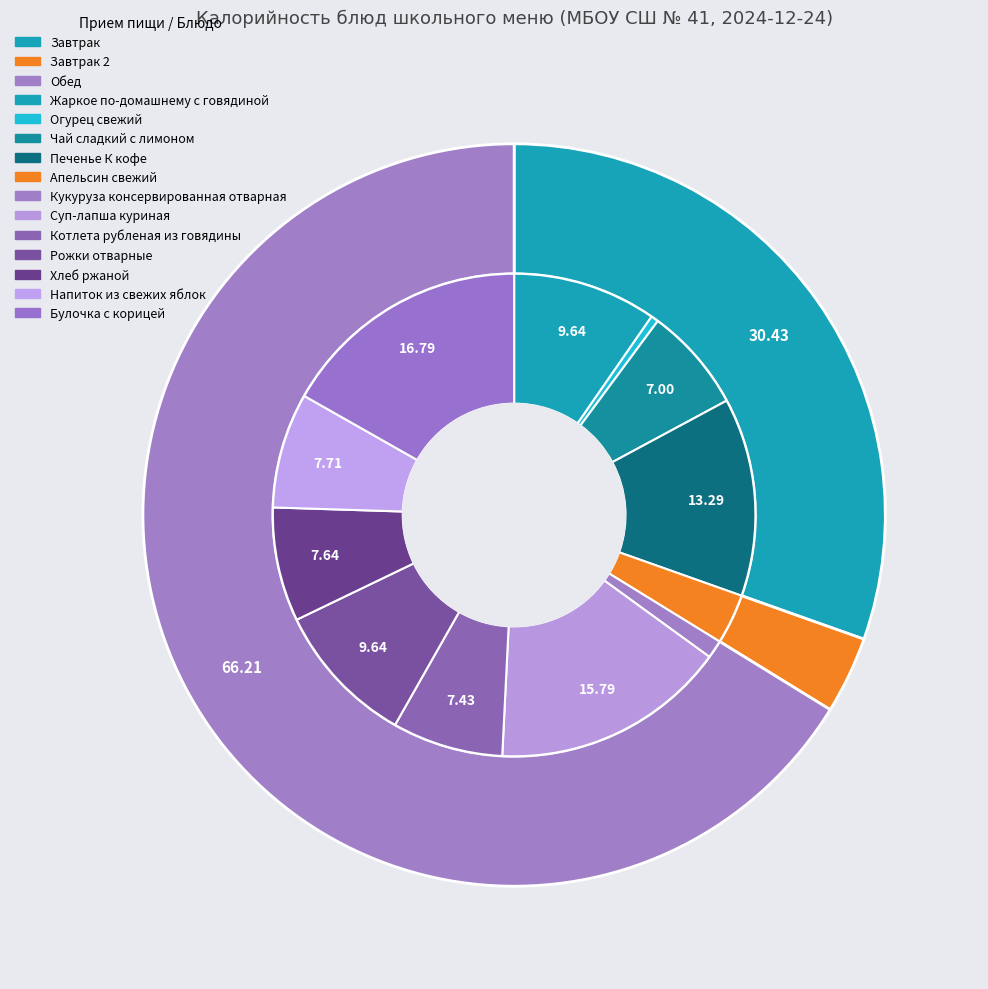

Does Кукуруза консервированная отварная represent more than half of the total?

No